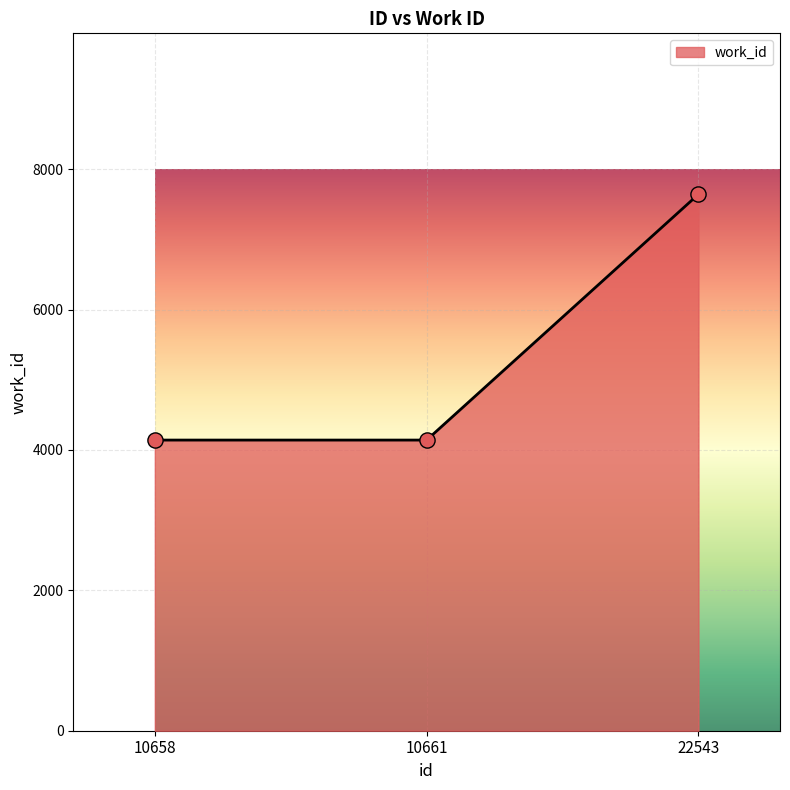

What is the change in value from 10661 to 22543?

+3502